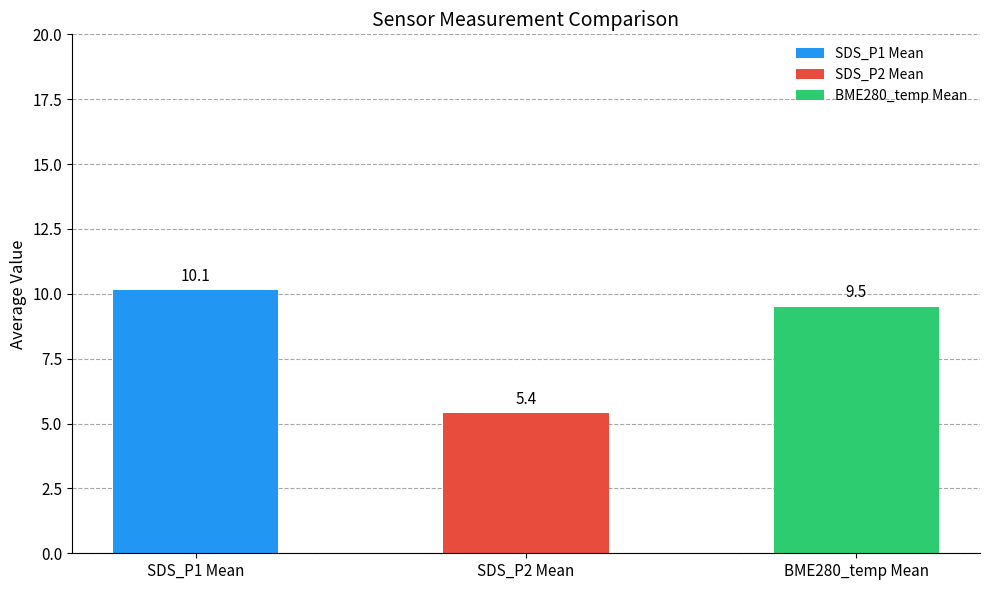

Approximately how many times larger is the value at SDS_P1 Mean compared to SDS_P2 Mean?

1.9